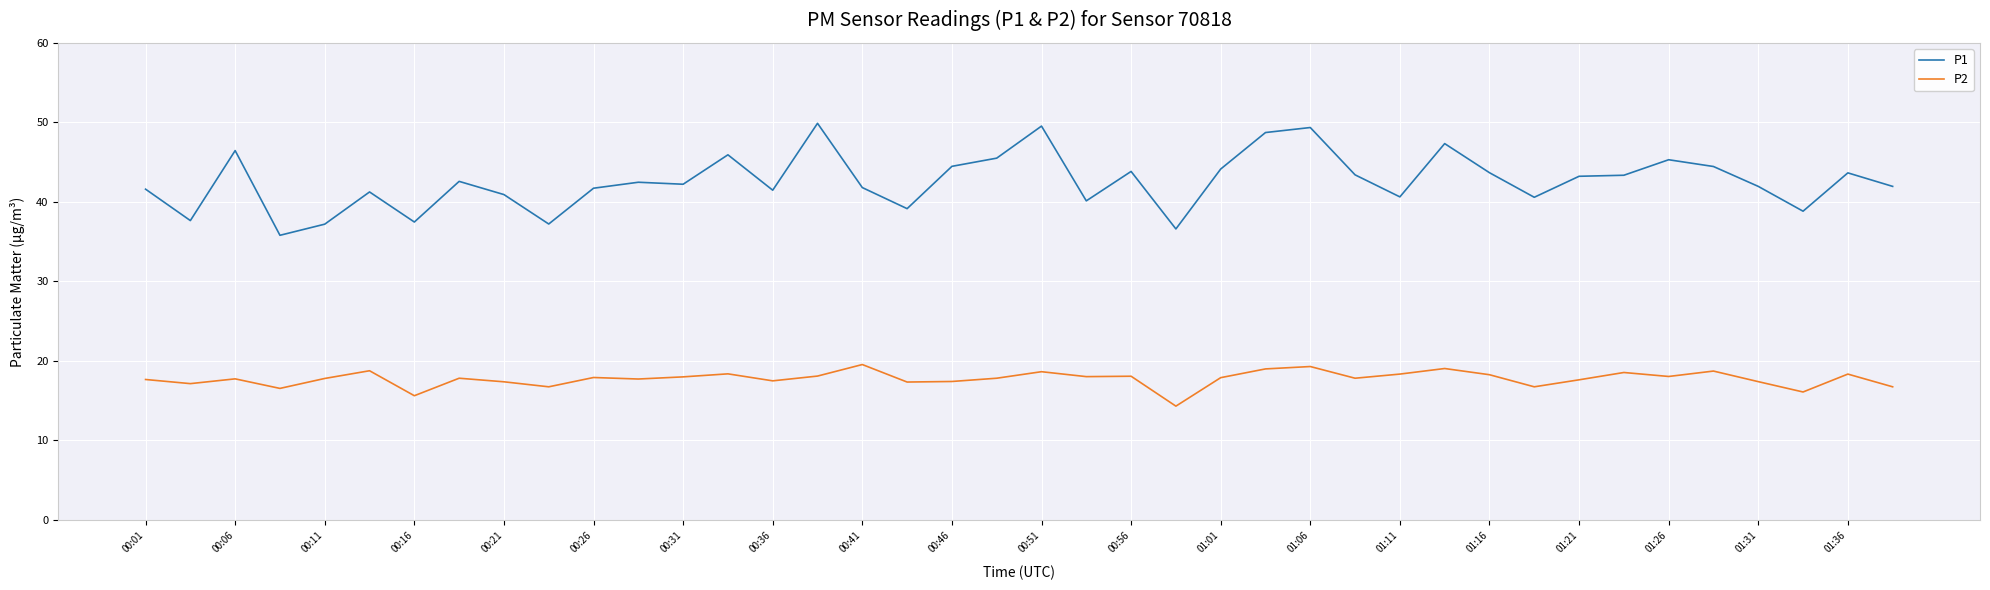

Which series has the widest spread of values?

P1